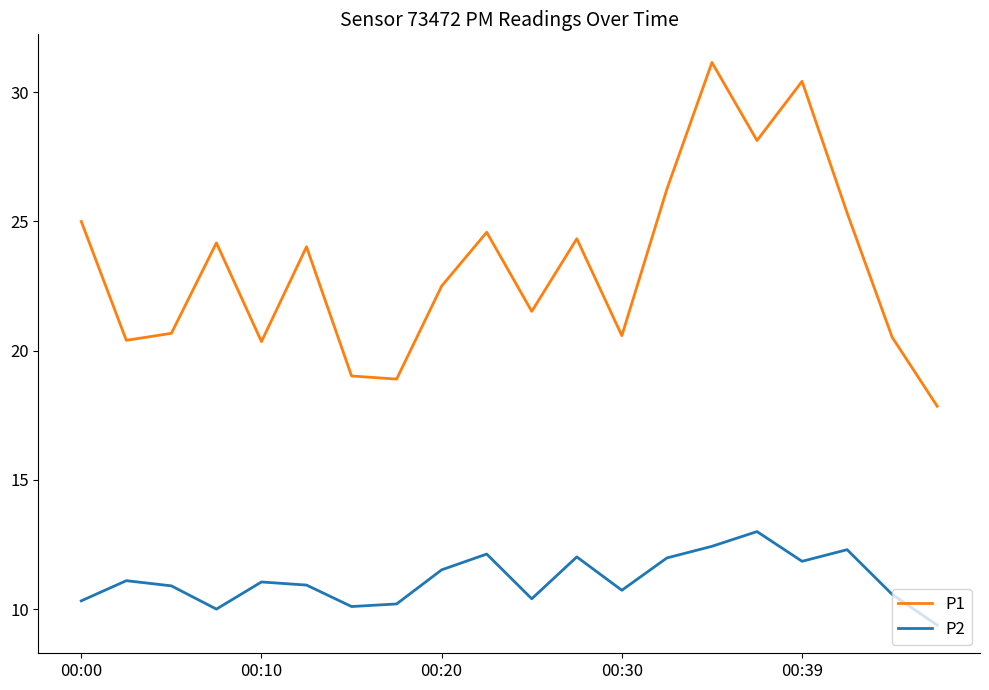

Which series has the widest spread of values?

P1